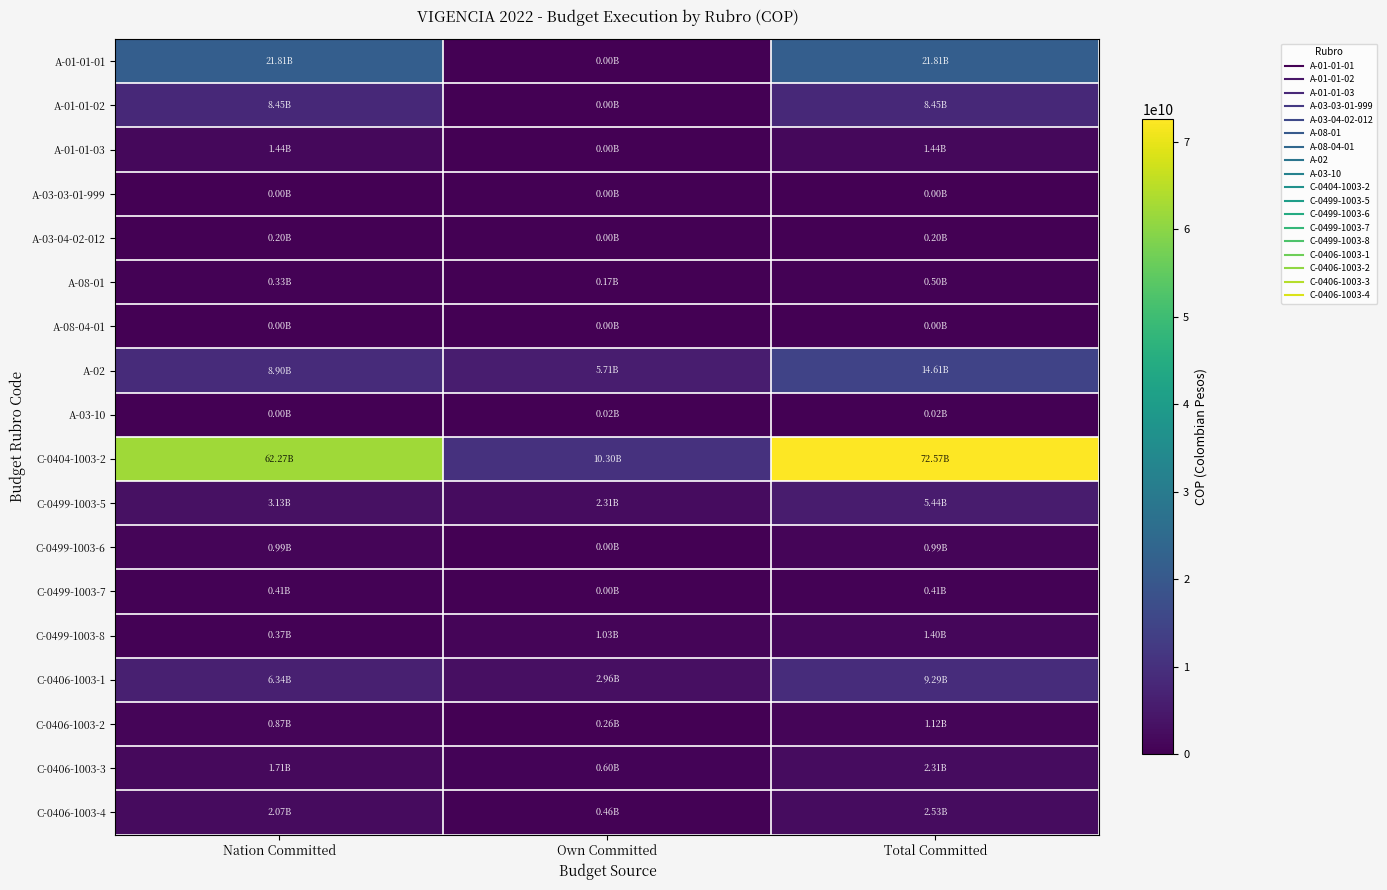

Count the number of data series in this chart.

18